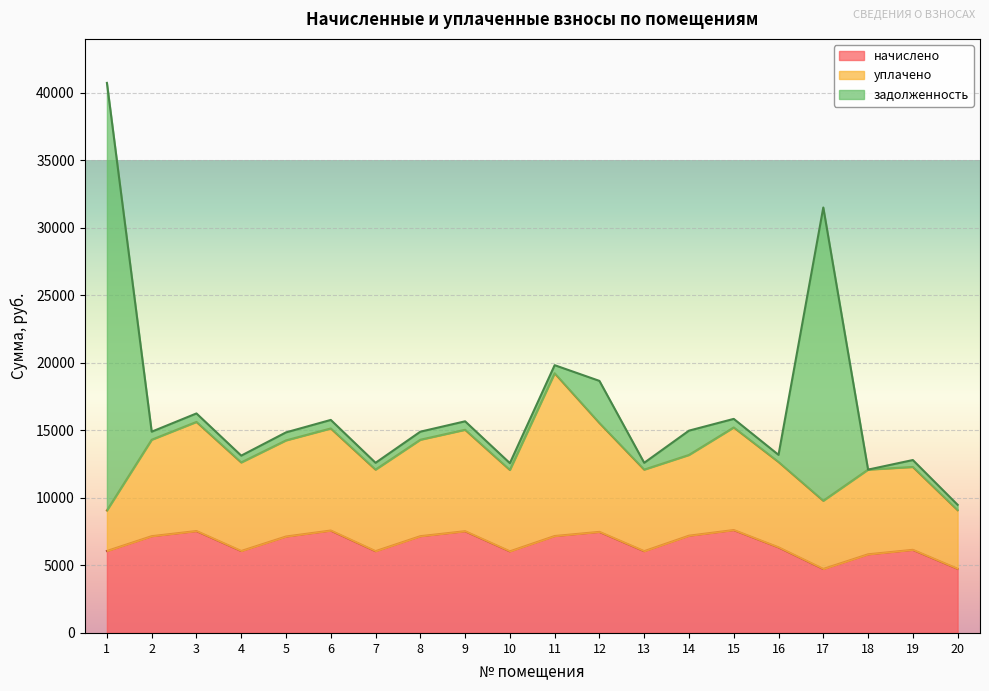

Reading right to left, list all the values displayed in this chart.

начислено: 20=4752.5	19=6156.0	18=5823.6	17=4740.1	16=6340.7	15=7621.1	14=7202.5	13=6057.5	12=7485.7	11=7177.9	10=6045.2	9=7534.9	8=7165.6	7=6057.5	6=7584.2	5=7141.0	4=6069.8	3=7547.3	2=7165.6	1=6069.8
уплачено: 20=4341.4	19=6136.5	18=6272.0	17=5050.0	16=6320.6	15=7596.9	14=5979.3	13=6038.3	12=8062.1	11=12055.0	10=6026.1	9=7511.1	8=7142.9	7=6038.3	6=7560.2	5=7118.3	4=6556.4	3=8080.6	2=7142.9	1=3000.0
задолженность: 20=396.0	19=513.0	18=0.0	17=21719.7	16=528.4	15=635.1	14=1800.6	13=504.8	12=3119.1	11=598.2	10=503.8	9=627.9	8=597.1	7=504.8	6=632.0	5=595.1	4=505.8	3=628.9	2=597.1	1=31666.9